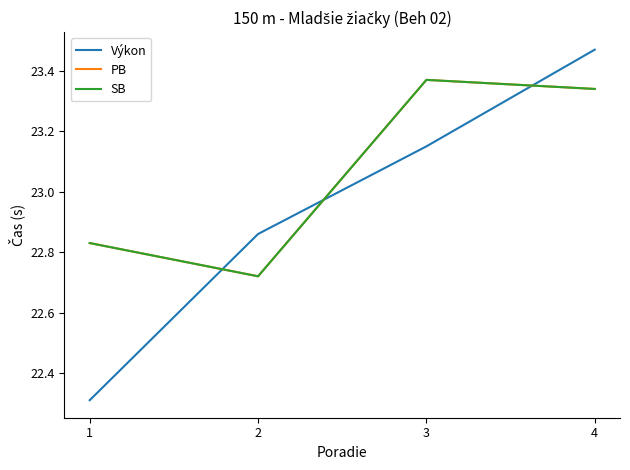

Reading left to right, what are all the values shown in this chart?

Výkon: 1=22.3	2=22.9	3=23.1	4=23.5
PB: 1=22.8	2=22.7	3=23.4	4=23.3
SB: 1=22.8	2=22.7	3=23.4	4=23.3